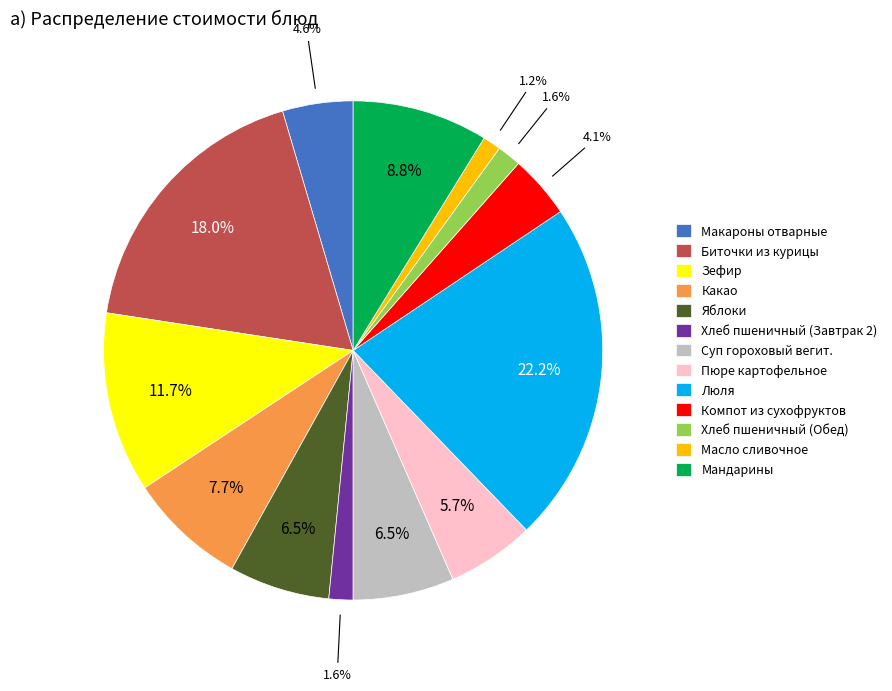

What portion of the pie excludes Масло сливочное?

98.8%